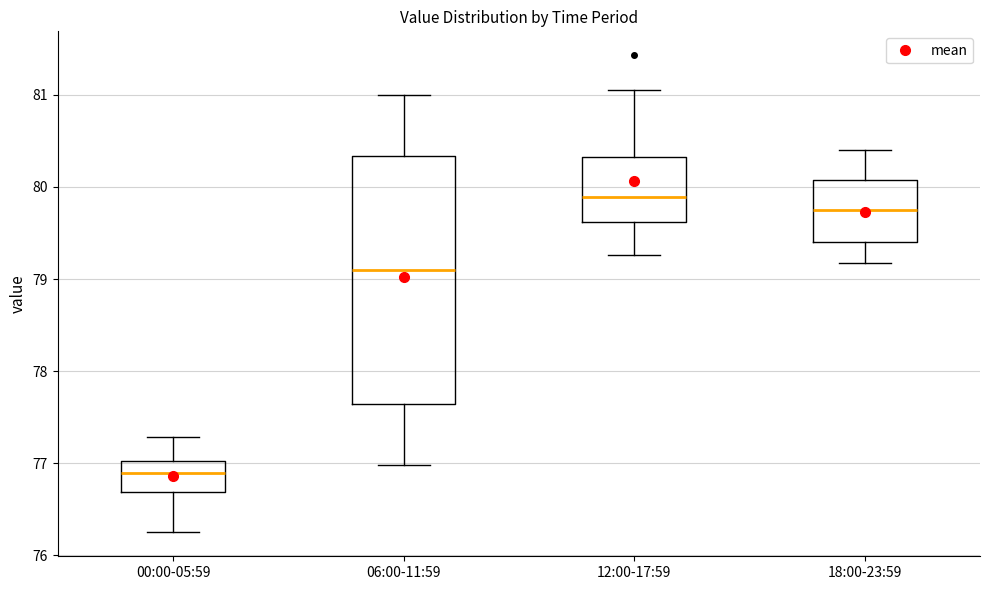

Which box is the tallest, from its lower edge to its upper edge?

06:00-11:59